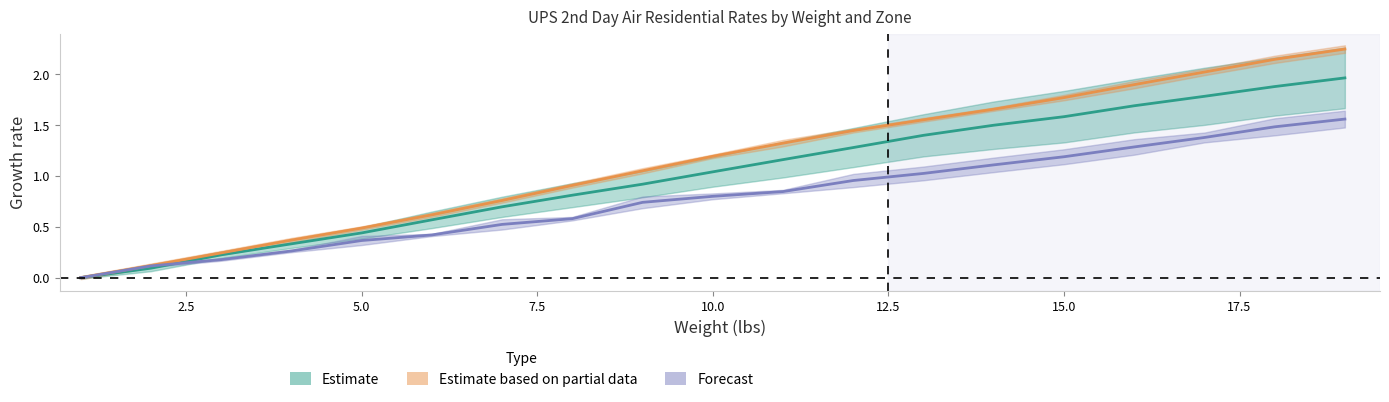

True or false: Estimate partial (Zone 207-208) and Forecast (Zone 224-225) intersect in this chart.

False